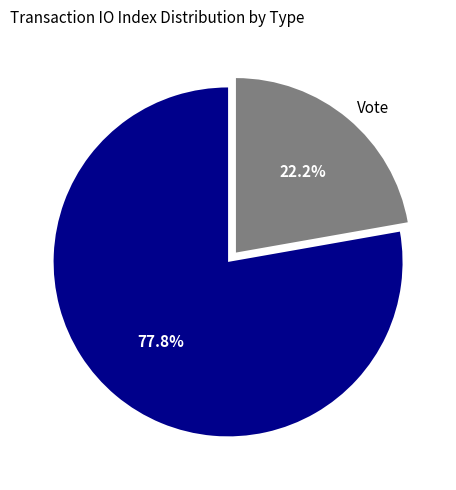

What percentage is the Vote slice, to the nearest percent?

22%